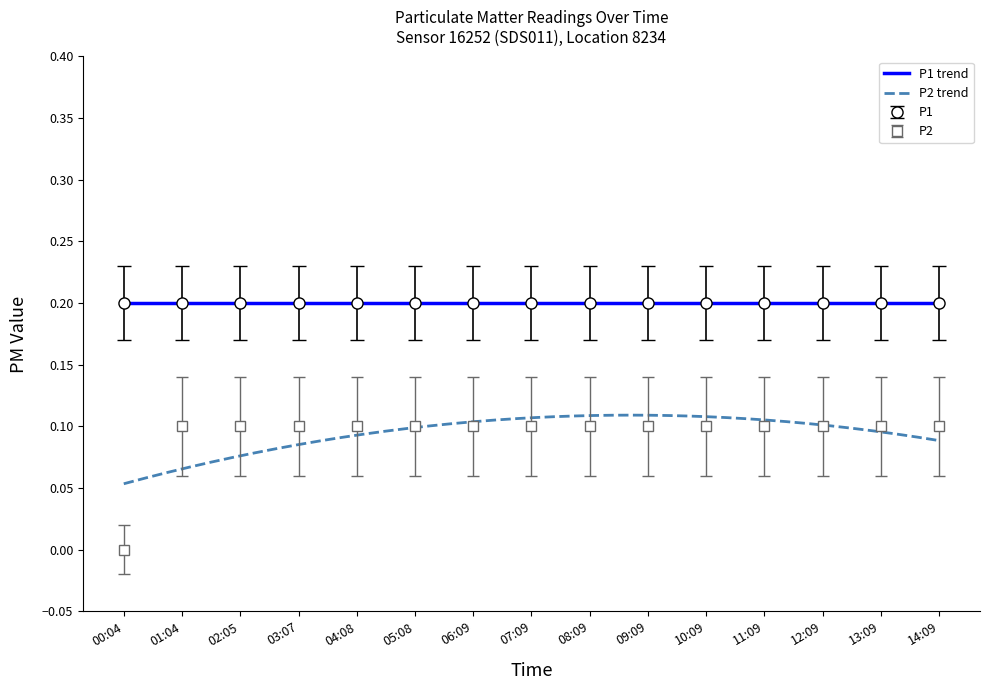

True or false: the data shows 0.1 at 11:09.

True